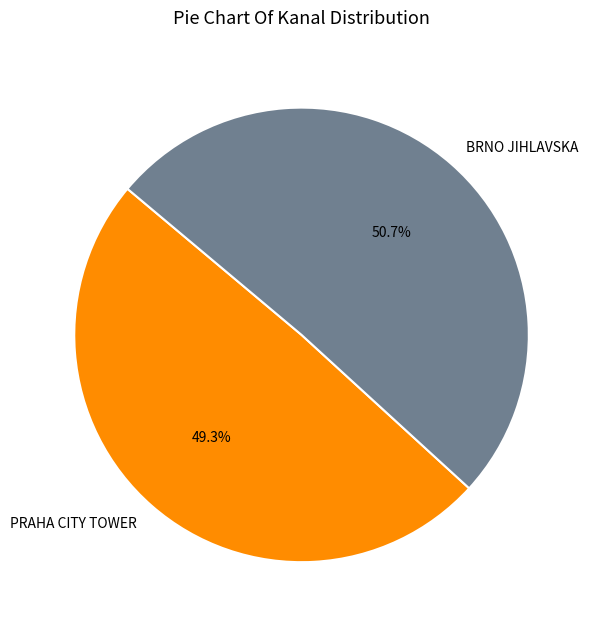

Rank the categories by value from lowest to highest.

PRAHA CITY TOWER, BRNO JIHLAVSKA